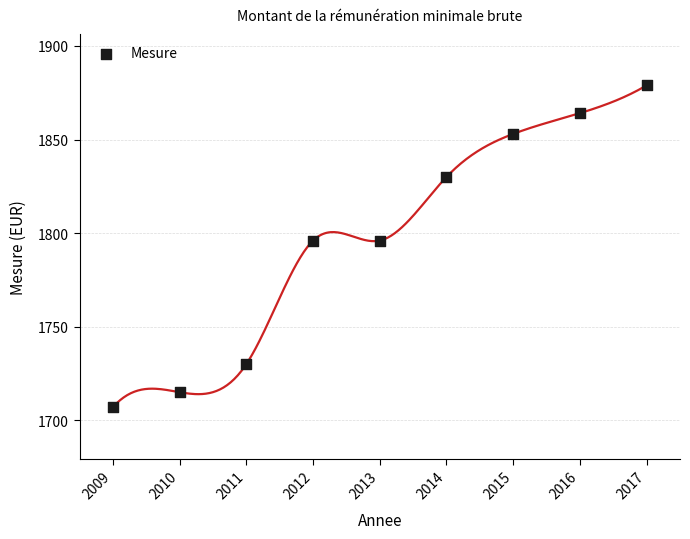

What is the range of X values (max minus min)?

8.0